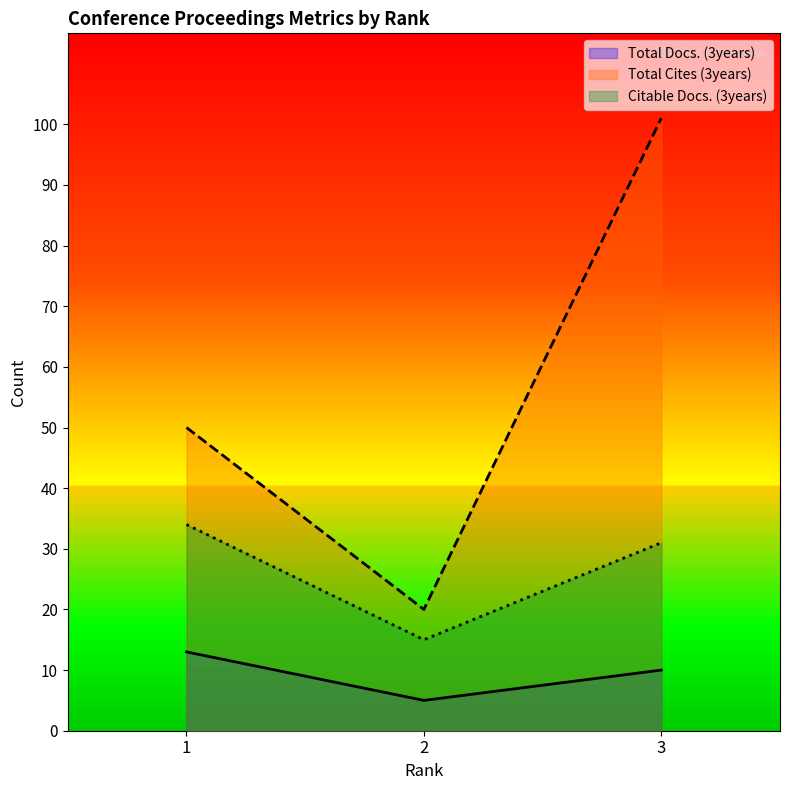

Rank the categories by Citable Docs. (3years) value from highest to lowest.

1, 3, 2